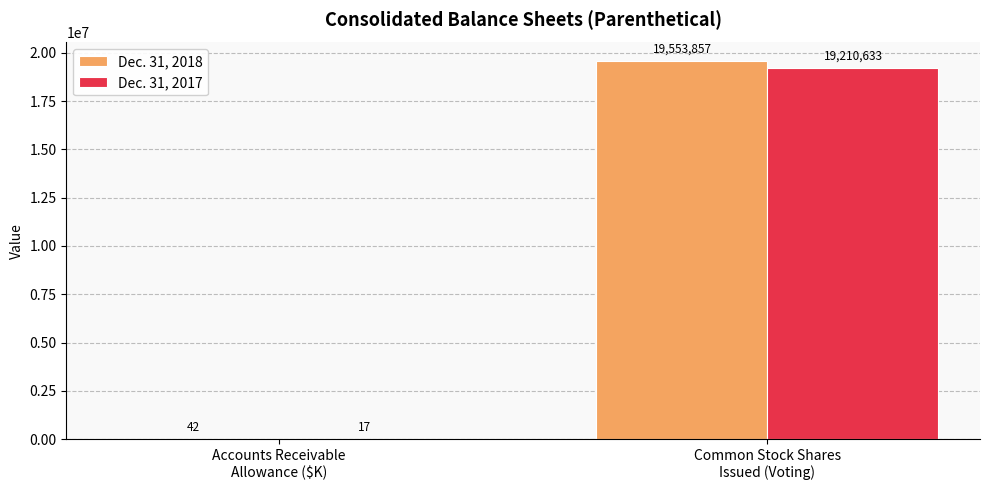

Which series has the largest total across all categories?

Dec. 31, 2018